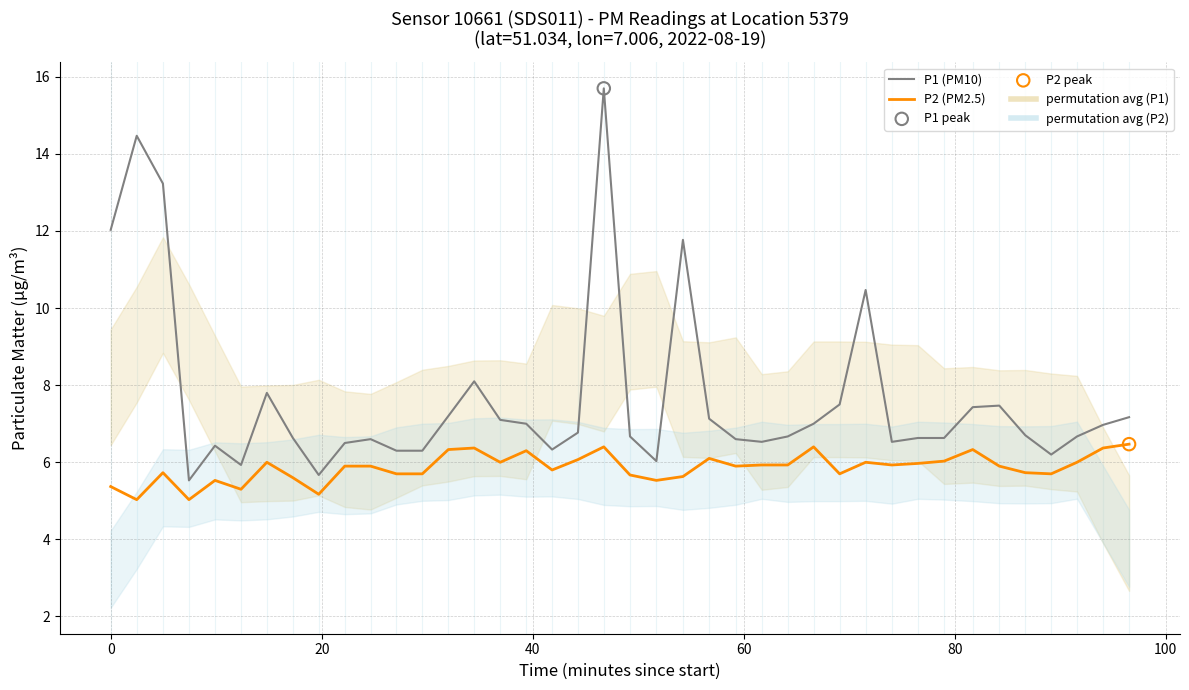

Which series has the largest total across all categories?

P1 (PM10)